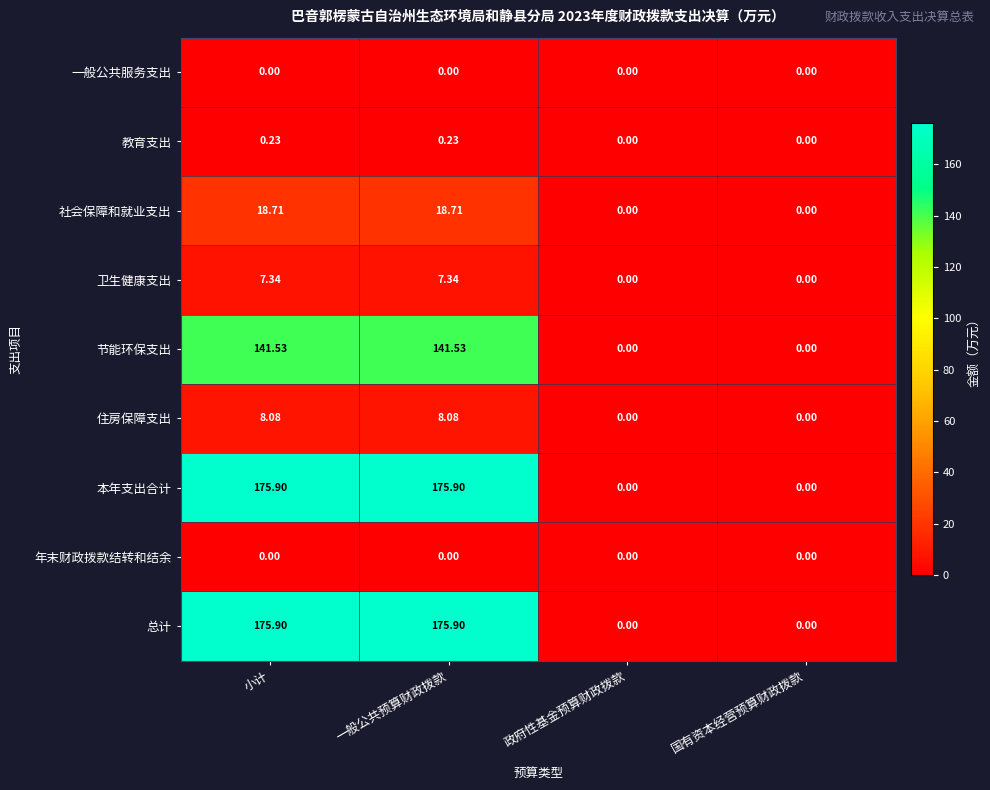

How many series are shown in this chart?

9